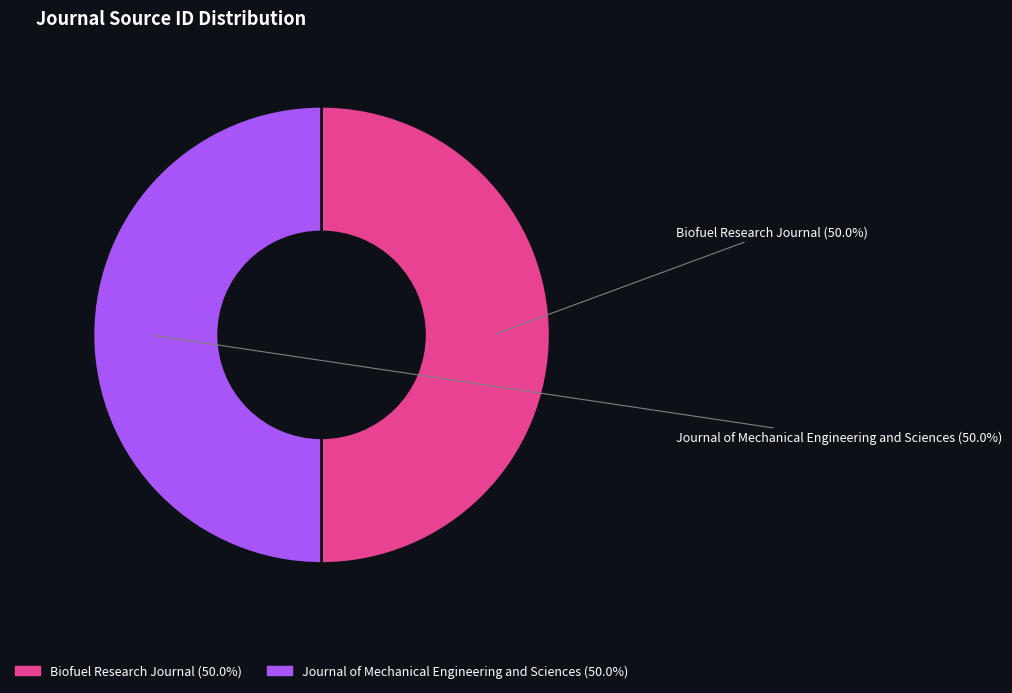

What percentage do Journal of Mechanical Engineering and Sciences and Biofuel Research Journal together represent?

100.0%